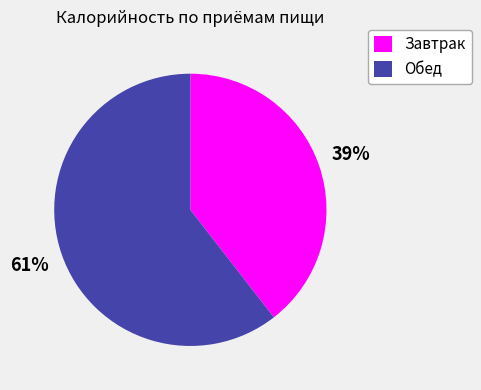

What is the majority slice?

Обед